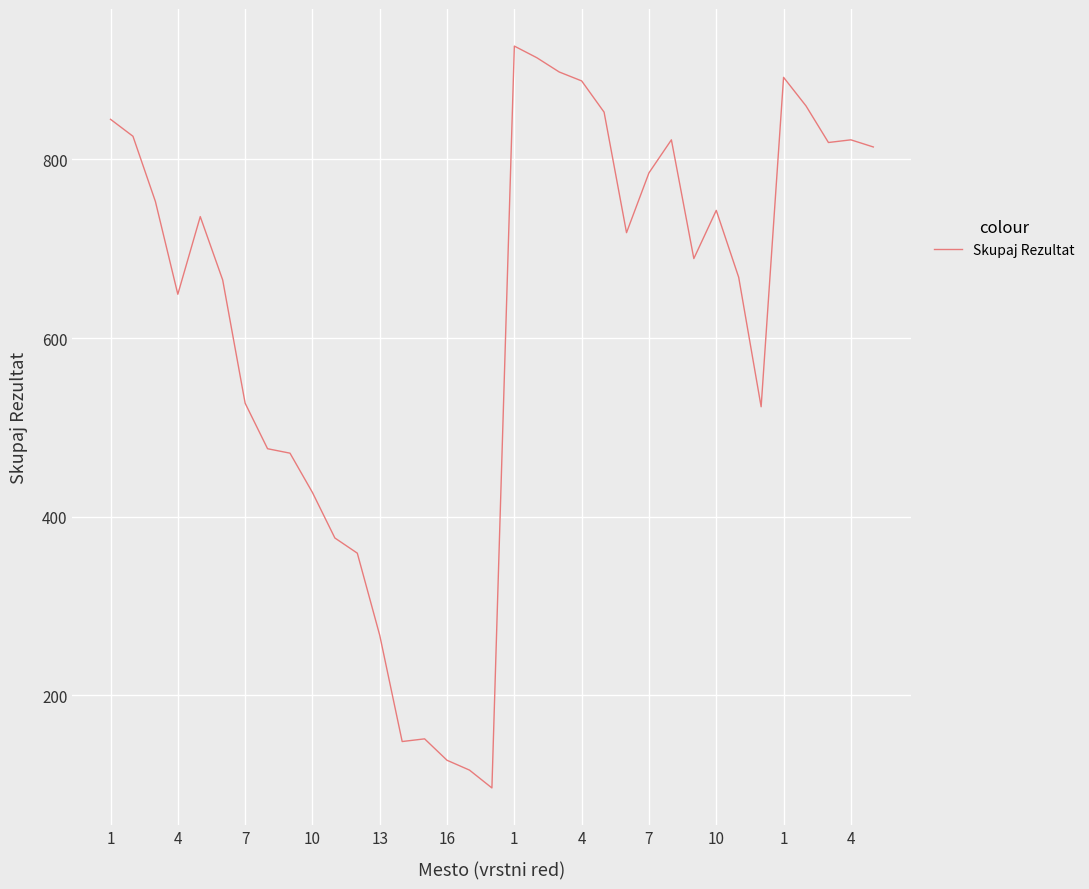

What is the difference between the maximum and minimum values?

831